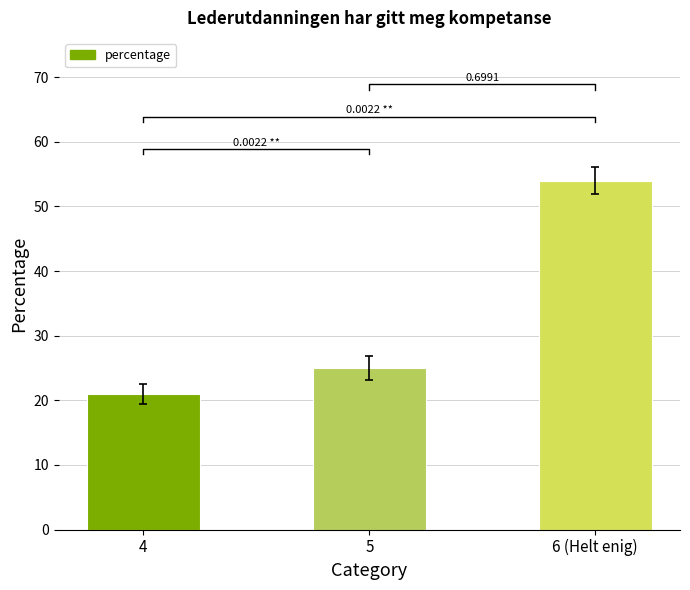

Where is the data nearest to the value 37?

5